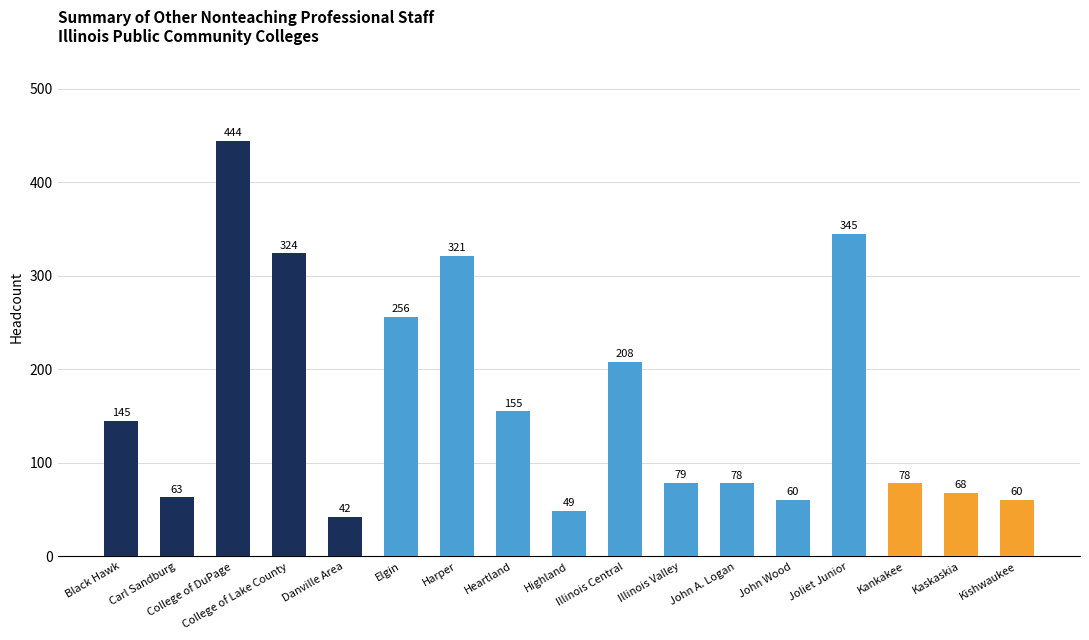

Is it true that the value at Highland is 49?

True